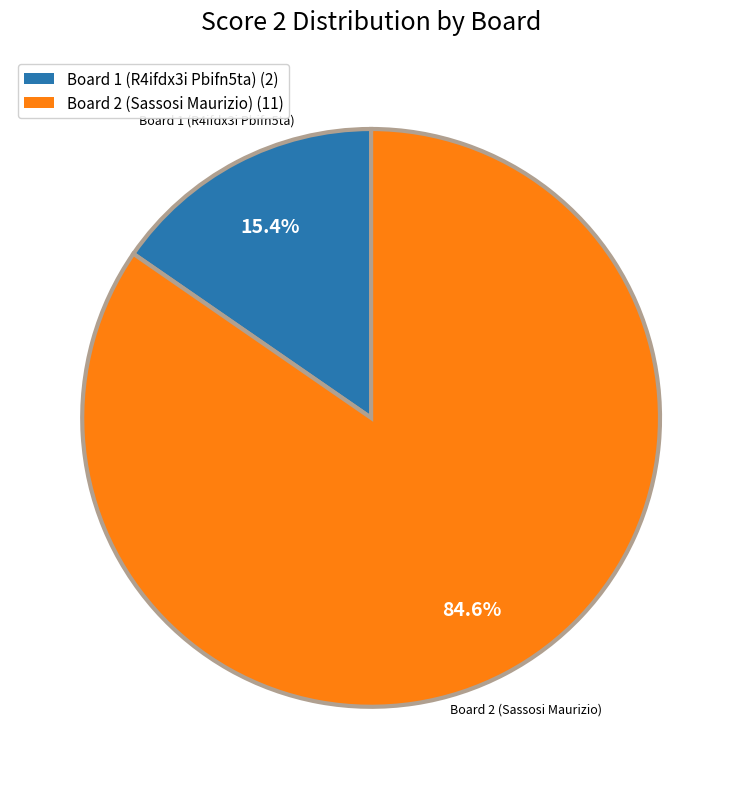

Is there any slice that represents more than half of the pie?

Yes